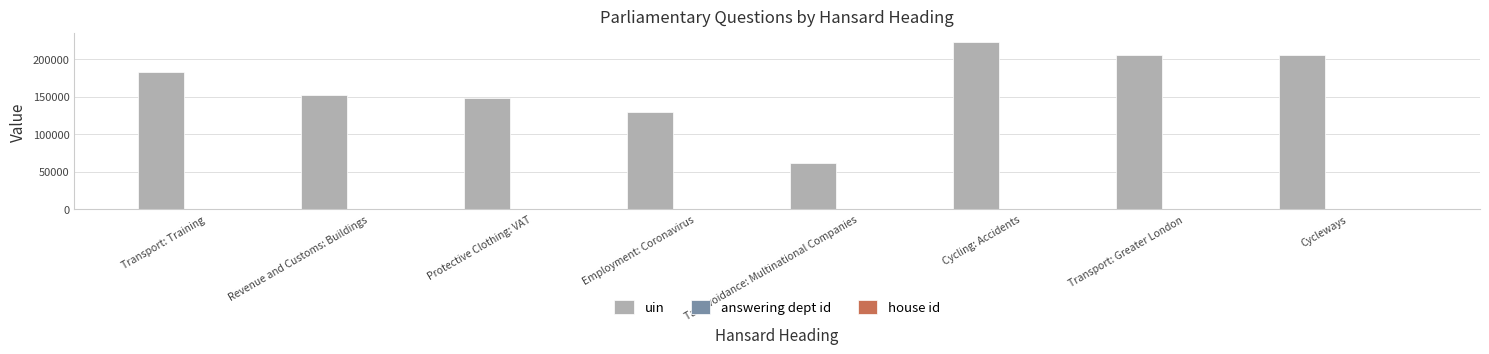

True or false: uin has a value of 151604 at Revenue and Customs: Buildings.

True